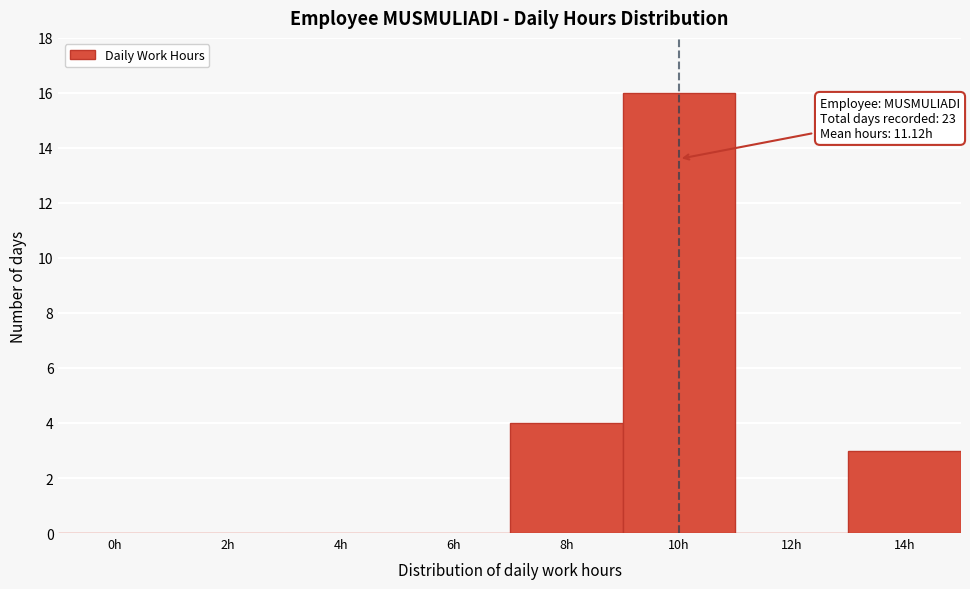

Reading right to left, what are all the values shown in this chart?

14h=3	12h=0	10h=16	8h=4	6h=0	4h=0	2h=0	0h=0